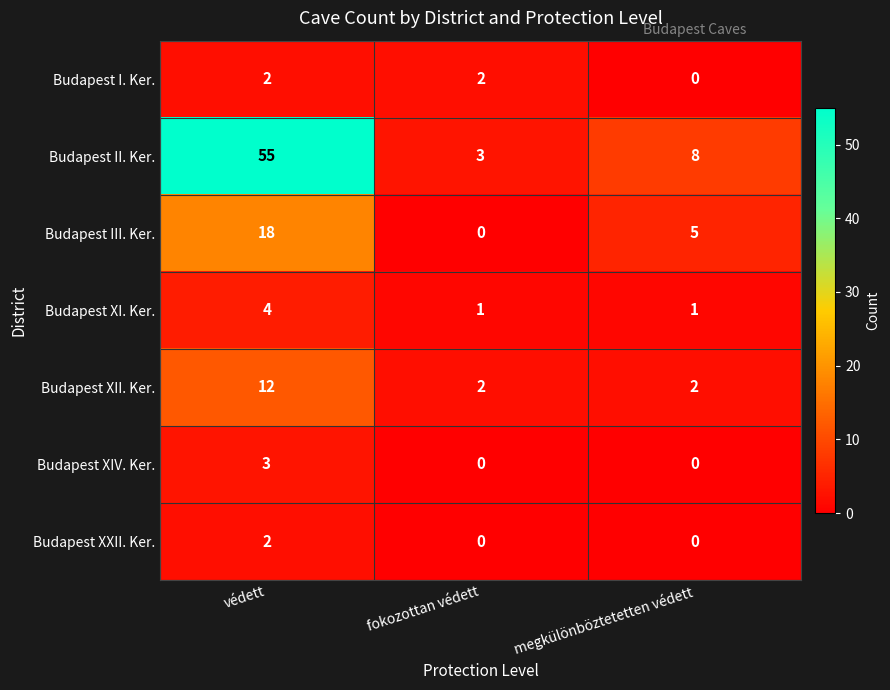

Reading left to right, extract all data points from this chart.

Budapest I. Ker.: 2	2	0
Budapest II. Ker.: 55	3	8
Budapest III. Ker.: 18	0	5
Budapest XI. Ker.: 4	1	1
Budapest XII. Ker.: 12	2	2
Budapest XIV. Ker.: 3	0	0
Budapest XXII. Ker.: 2	0	0